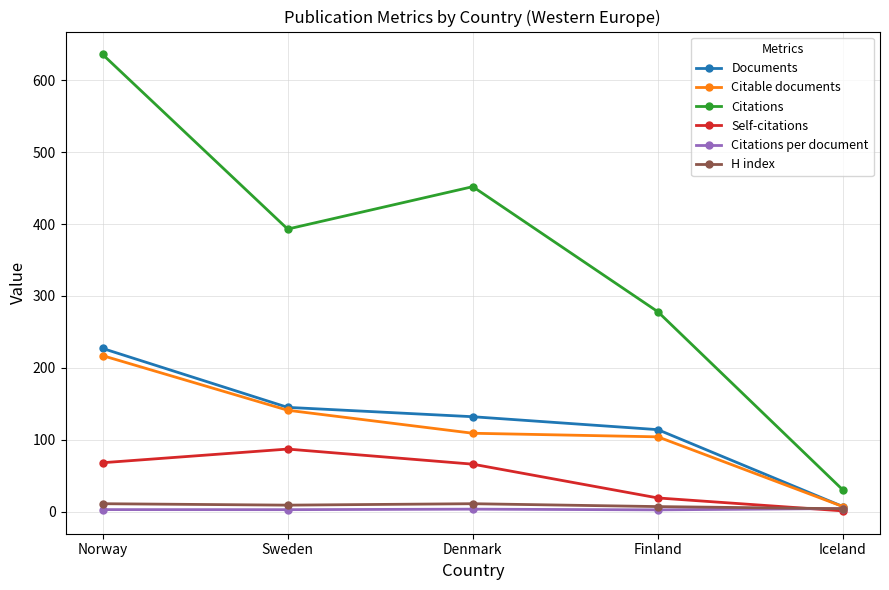

The Citations series shows 393.0 at Sweden. True or false?

True